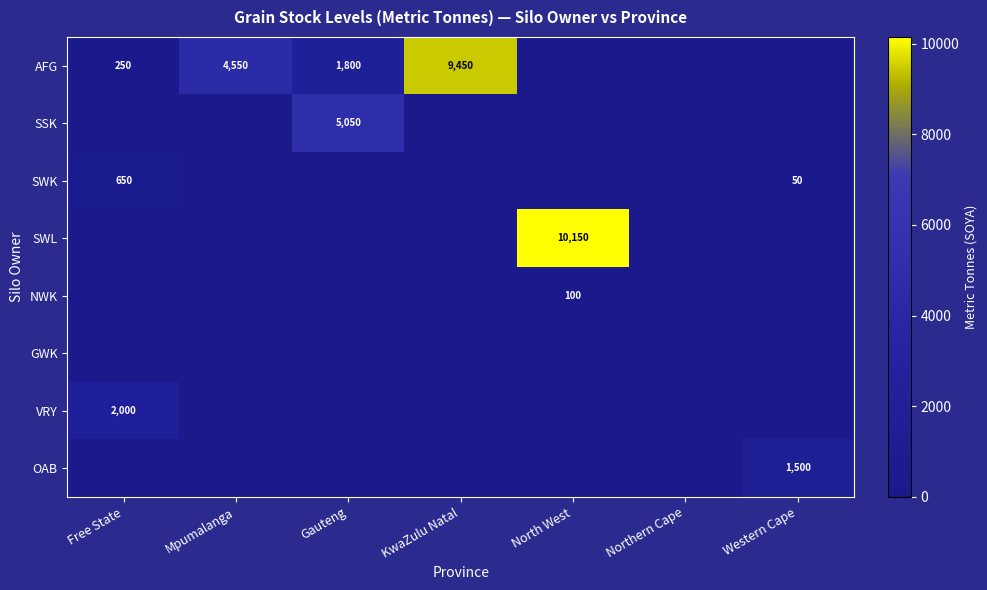

Rank the series by their maximum value, from highest to lowest.

SWL, AFG, SSK, VRY, OAB, SWK, NWK, GWK